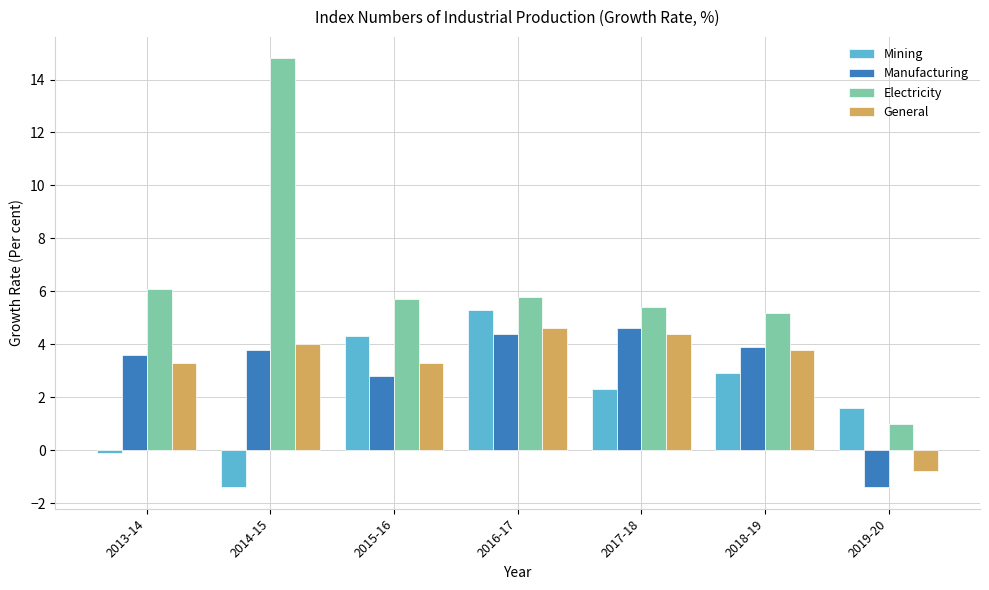

Rank the categories by Mining value from lowest to highest.

2014-15, 2013-14, 2019-20, 2017-18, 2018-19, 2015-16, 2016-17